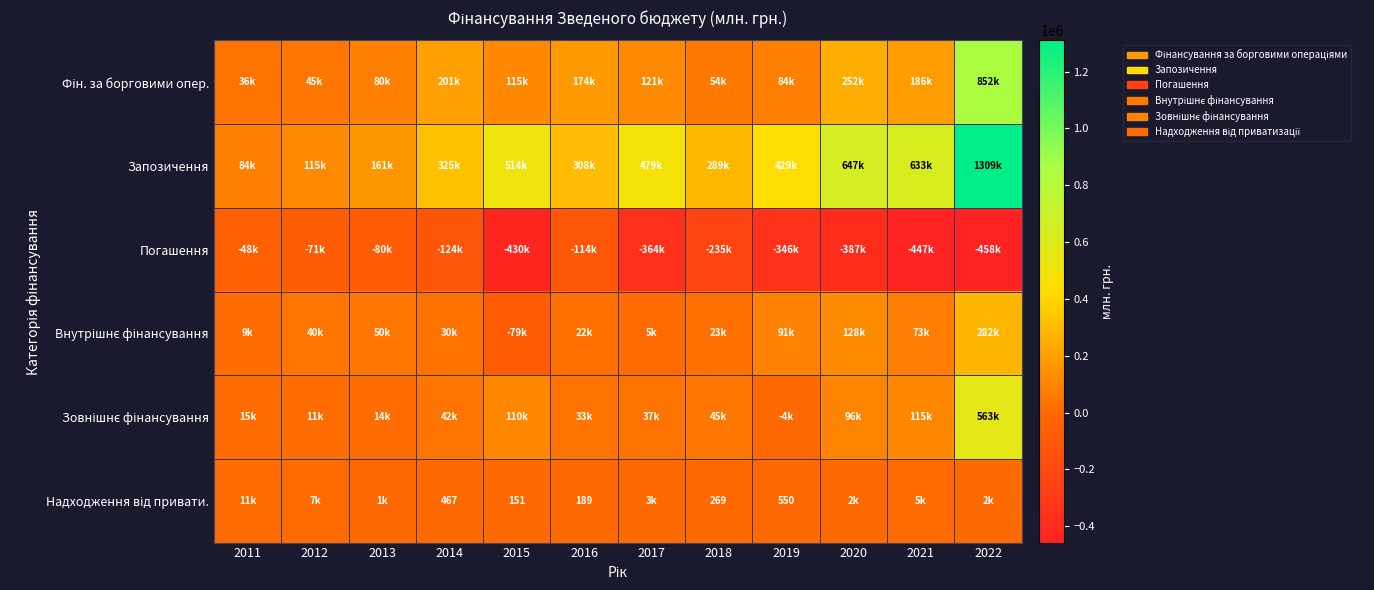

How many data points in Надходження від привати. are less than 1712?

6